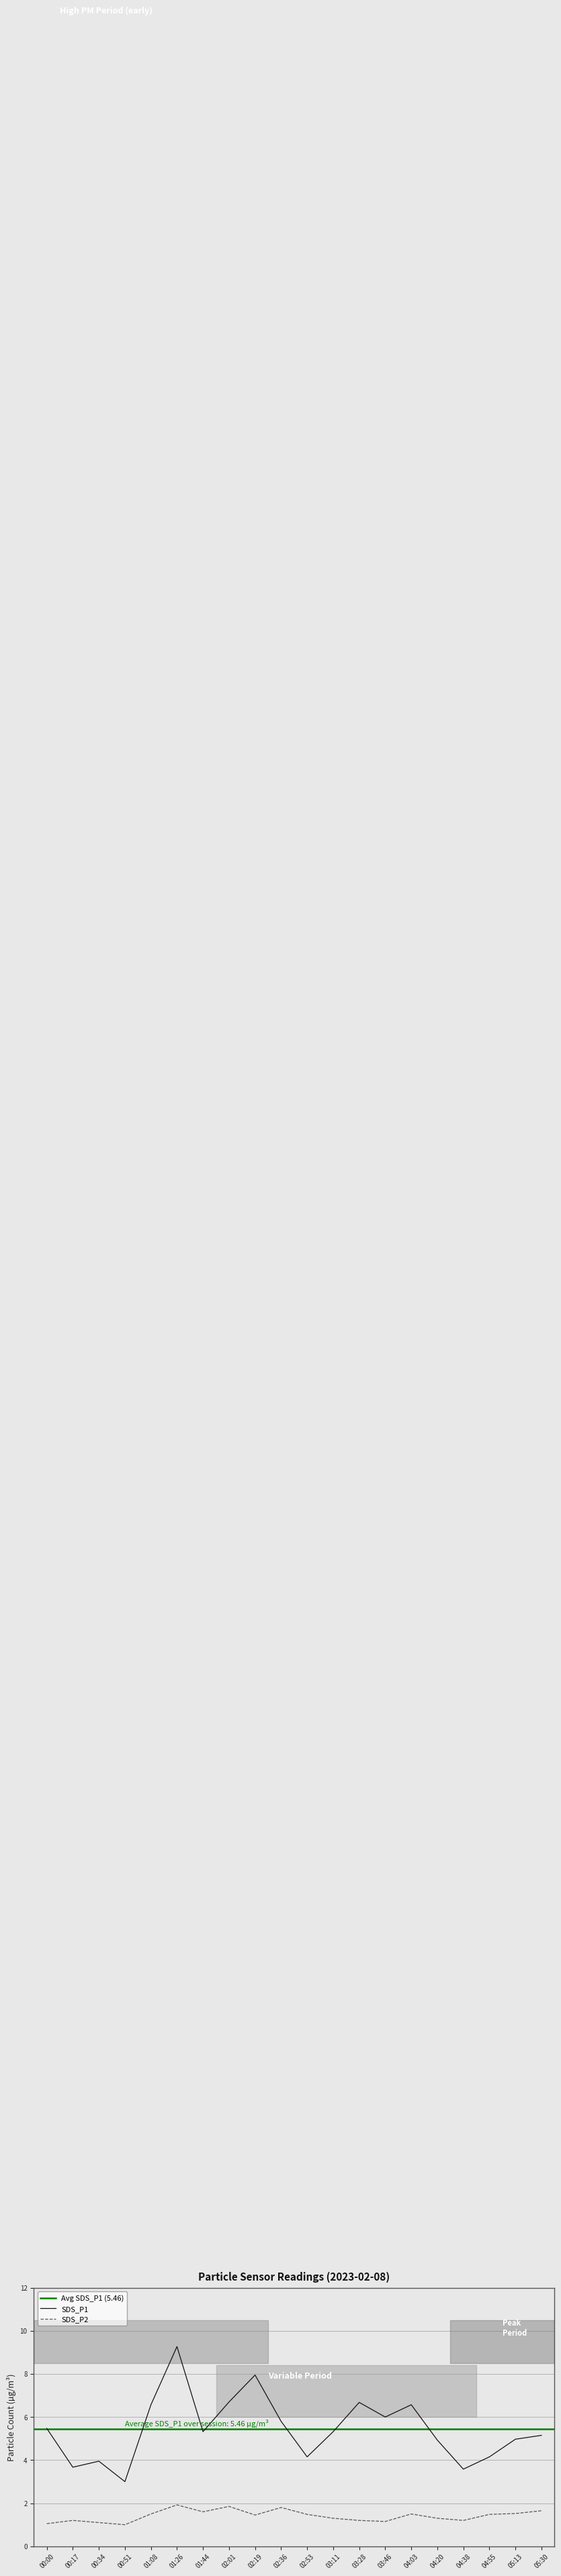

True or false: SDS_P2 has a value of 0.6 at 01:26.

False